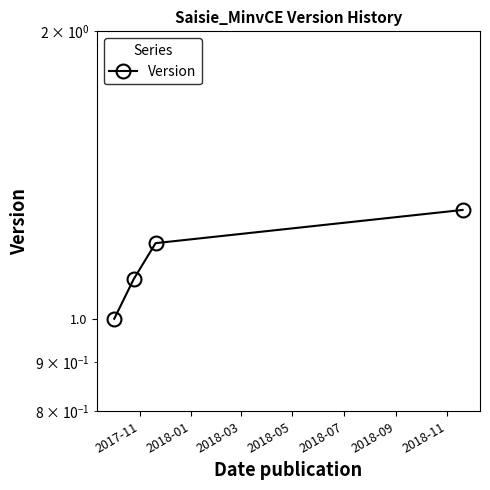

What is the approximate value at 2017-11?

1.0